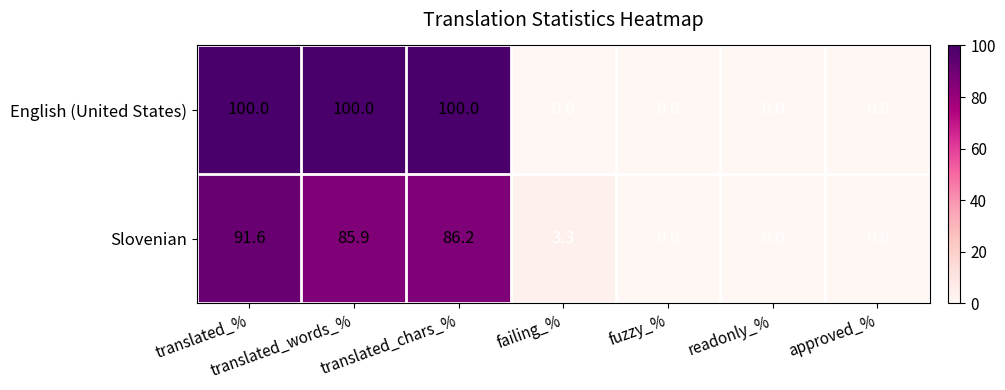

At which category is the sum across all series the highest?

translated_%